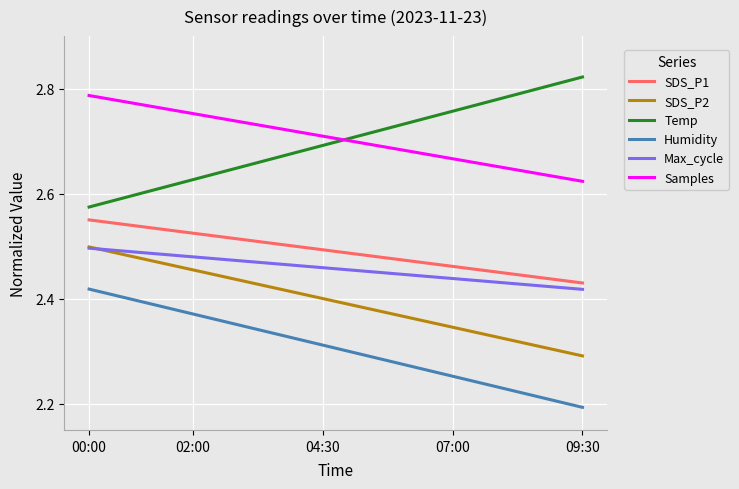

True or false: Humidity and SDS_P1 intersect in this chart.

False